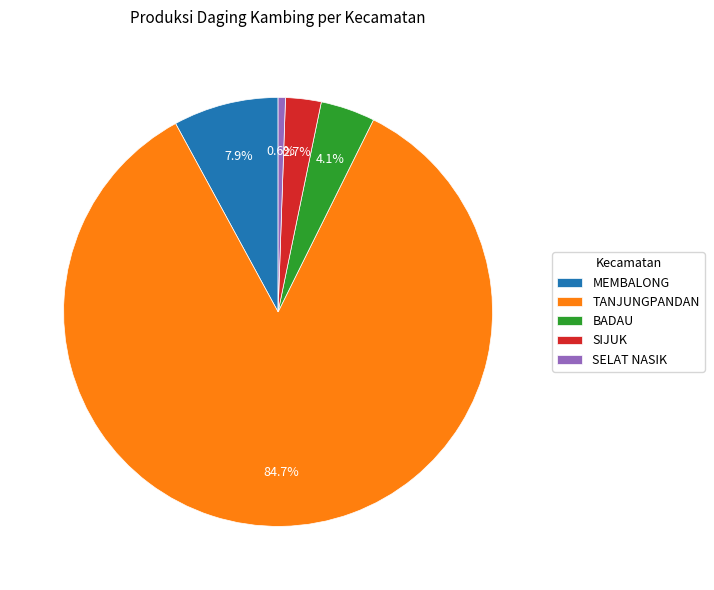

The BADAU slice represents 10% of the pie. True or false?

False